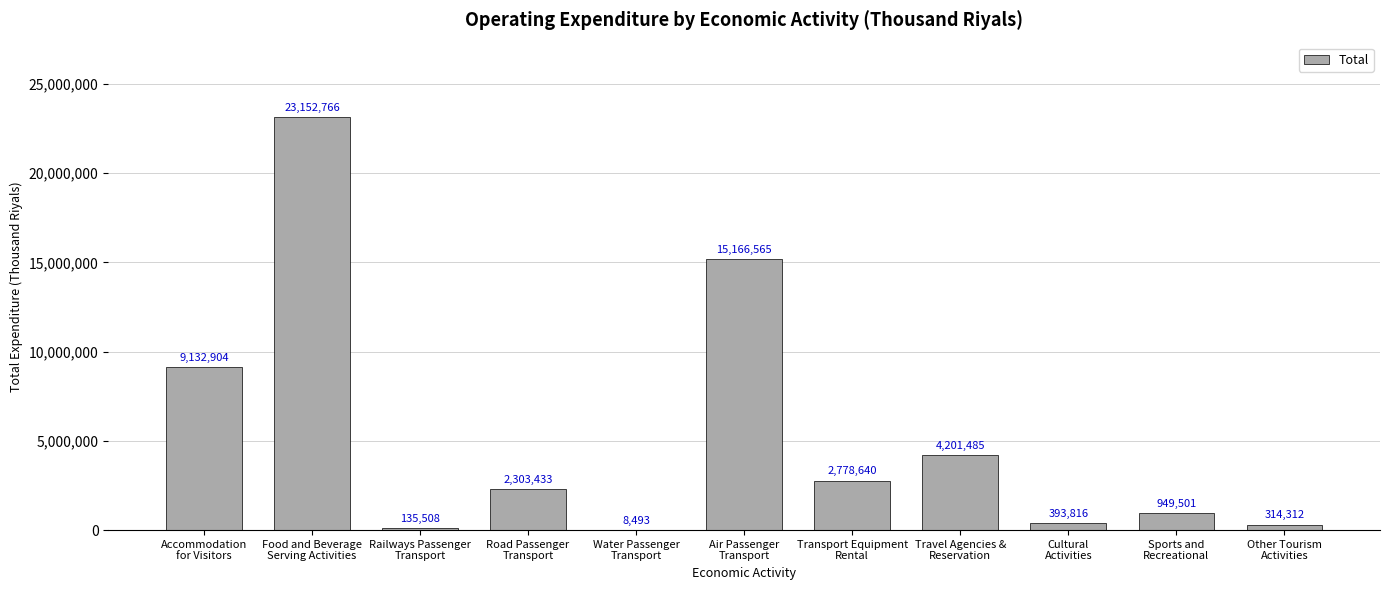

What is the maximum value shown in the chart?

23152766